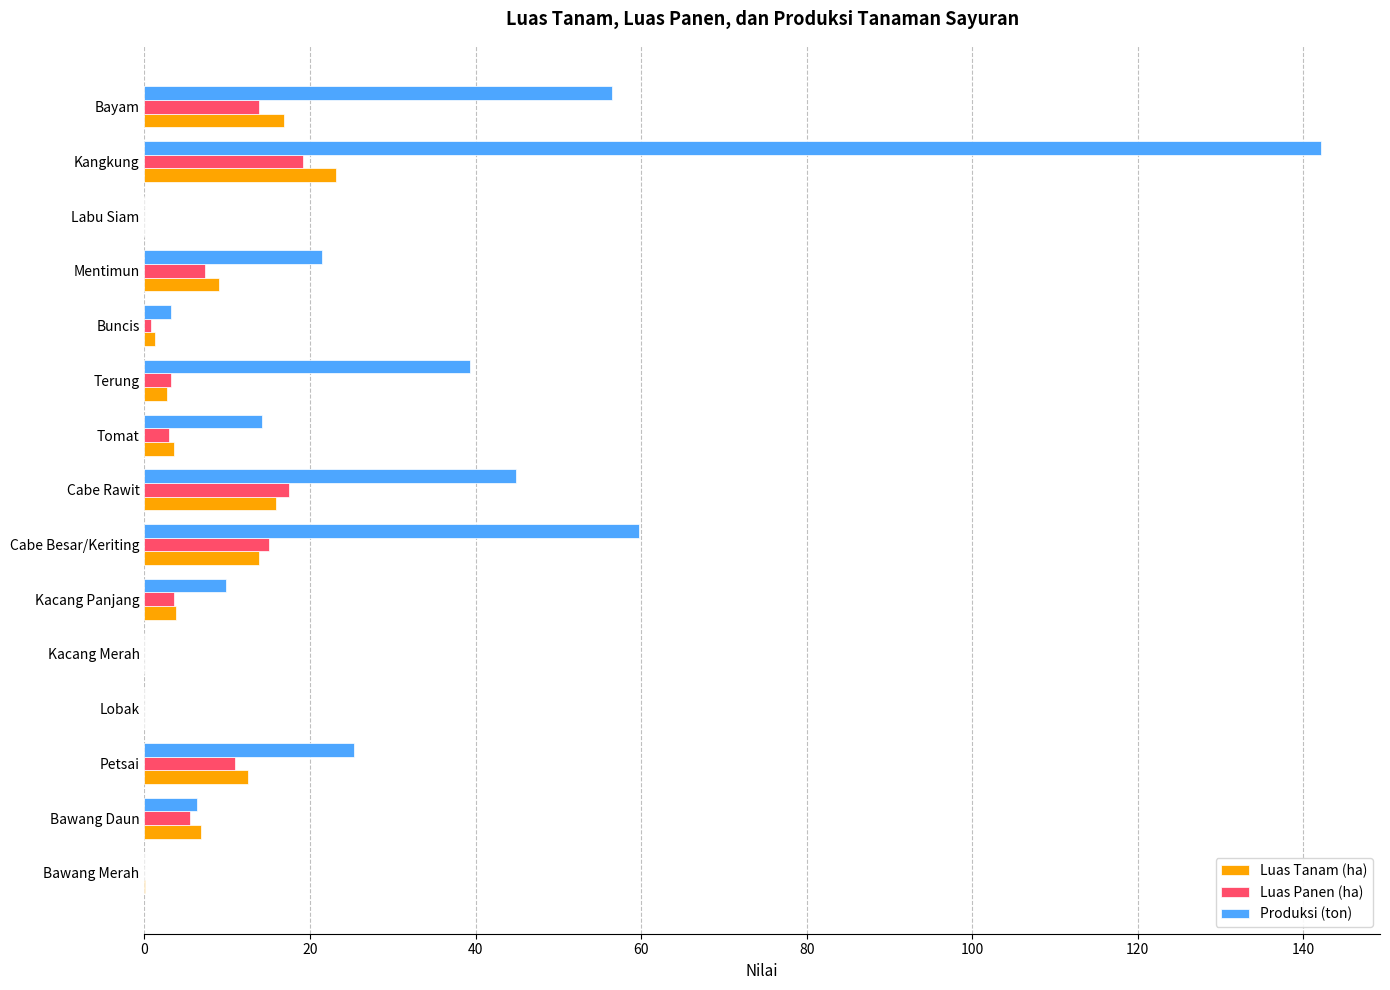

Which series has the largest total across all categories?

Produksi (ton)